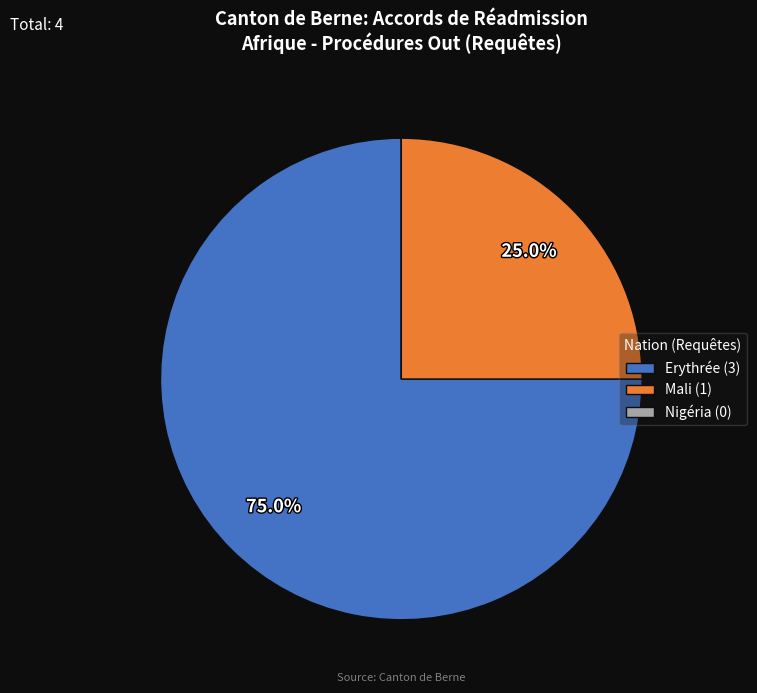

To the nearest percent, what is the difference between the largest and smallest slice percentages?

75%